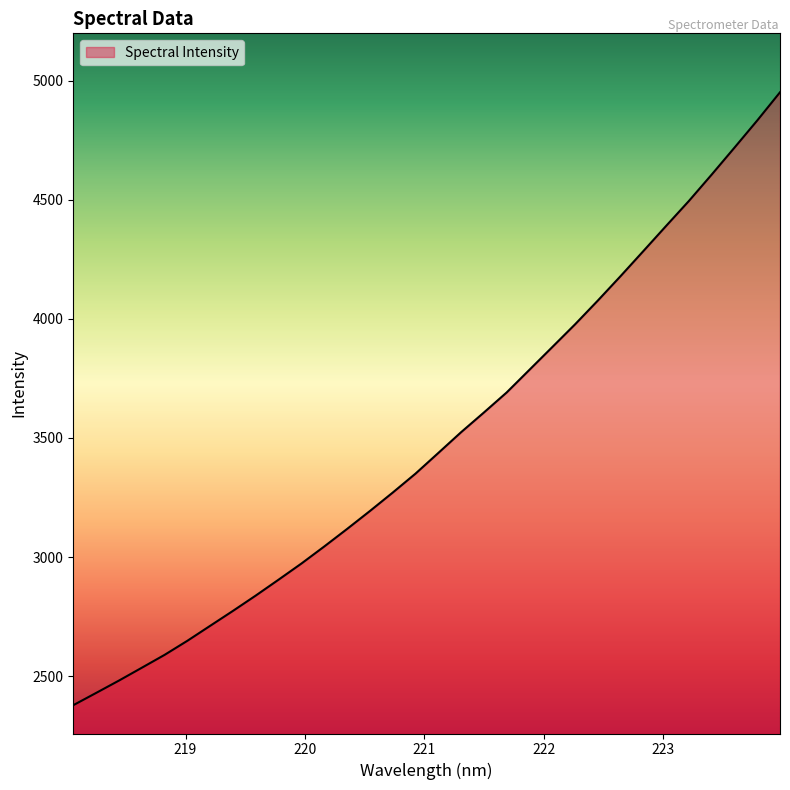

What is the average value?

3490.0